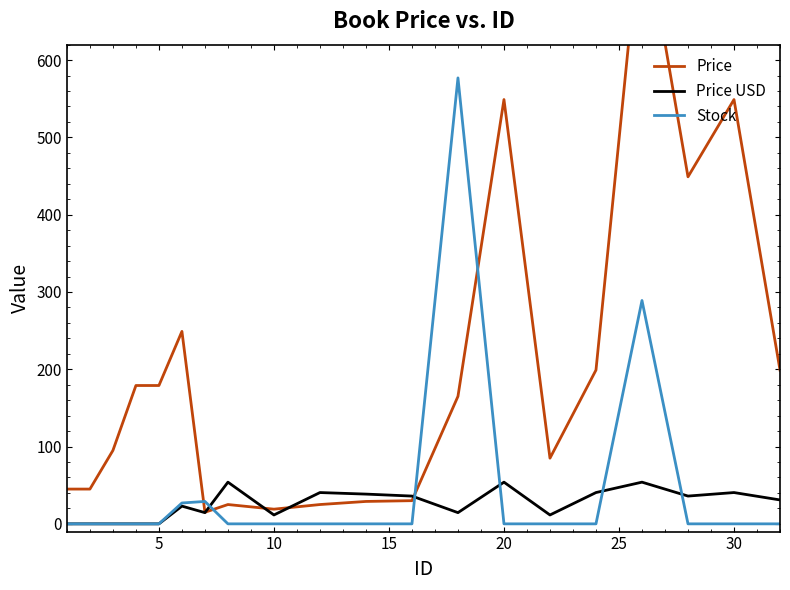

The Stock series shows 0.0 at 30. True or false?

True